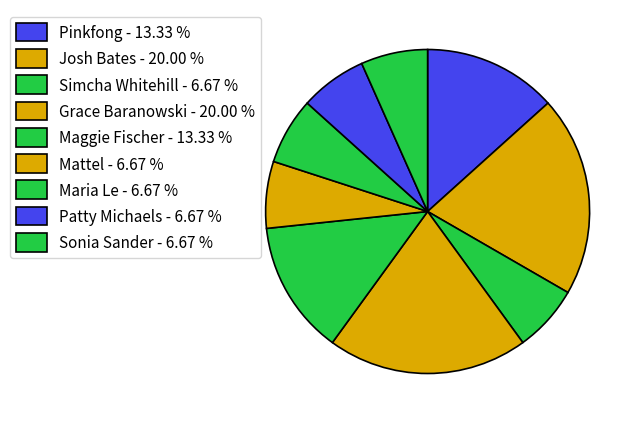

Does Grace Baranowski account for over 50% of the chart?

No